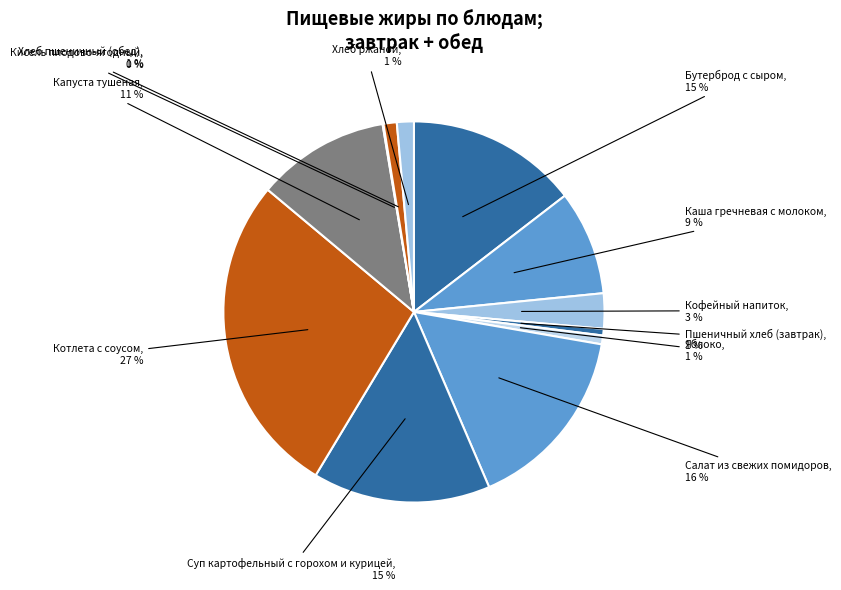

To the nearest percent, what is the difference between the largest and smallest slice percentages?

27%